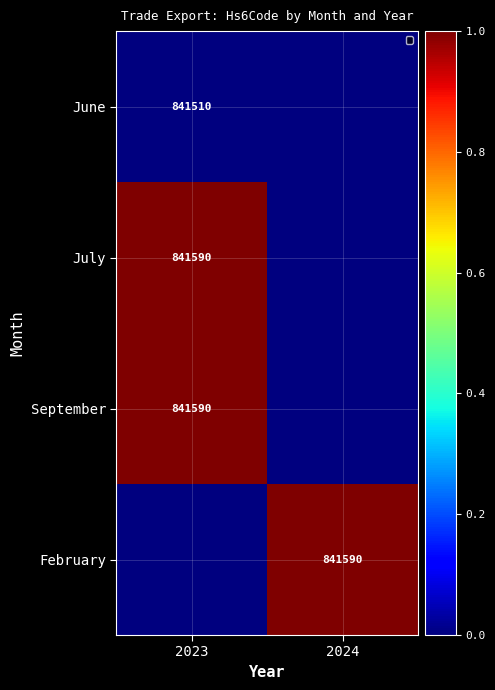

What is the total value across all series at 2024?

1.0